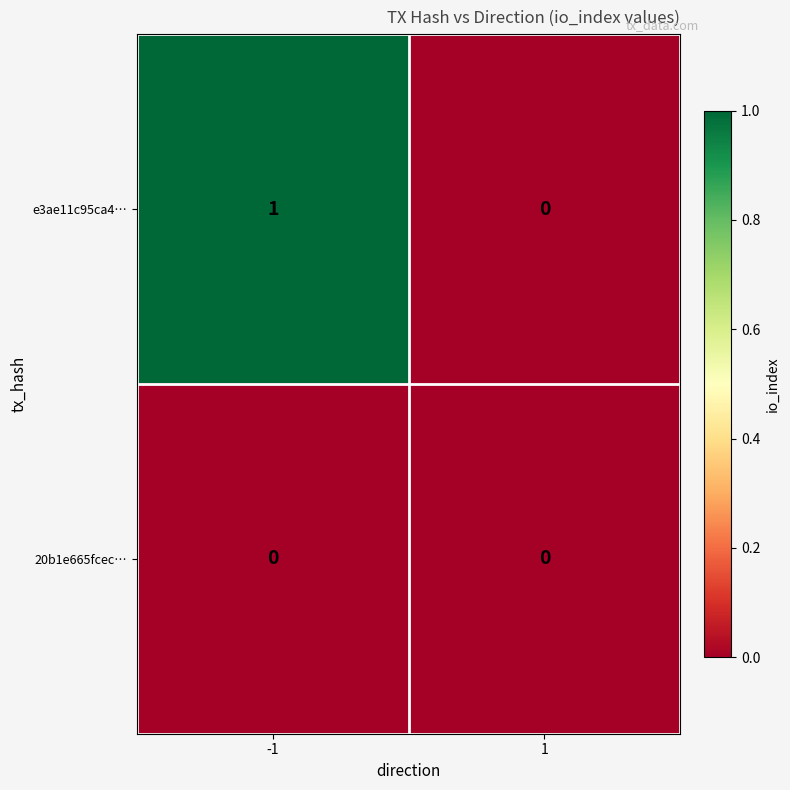

At which category is the sum across all series the highest?

-1